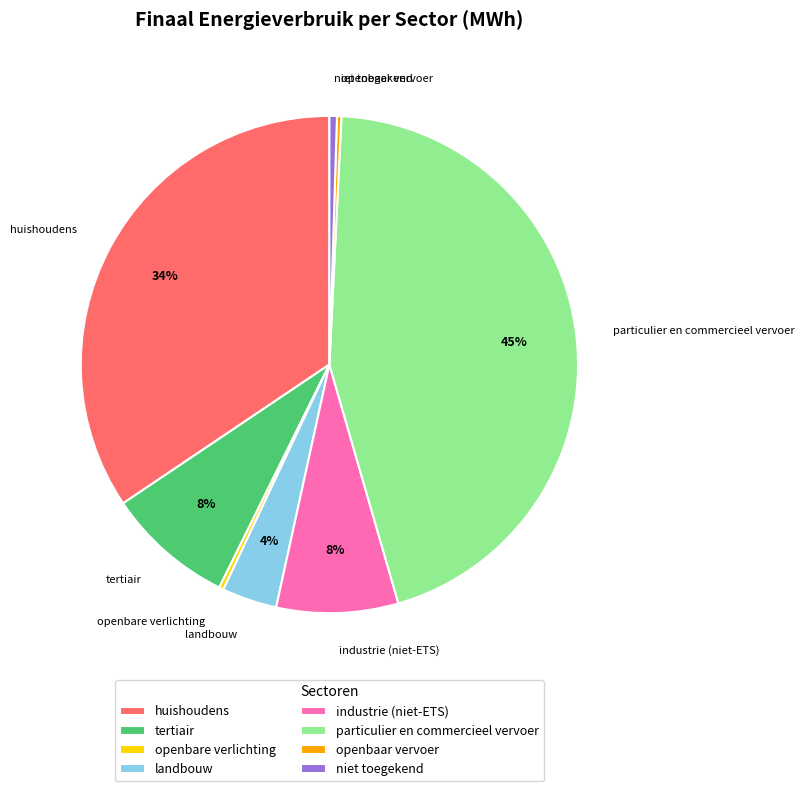

To the nearest percent, what is the difference between the huishoudens and tertiair slice percentages?

26%